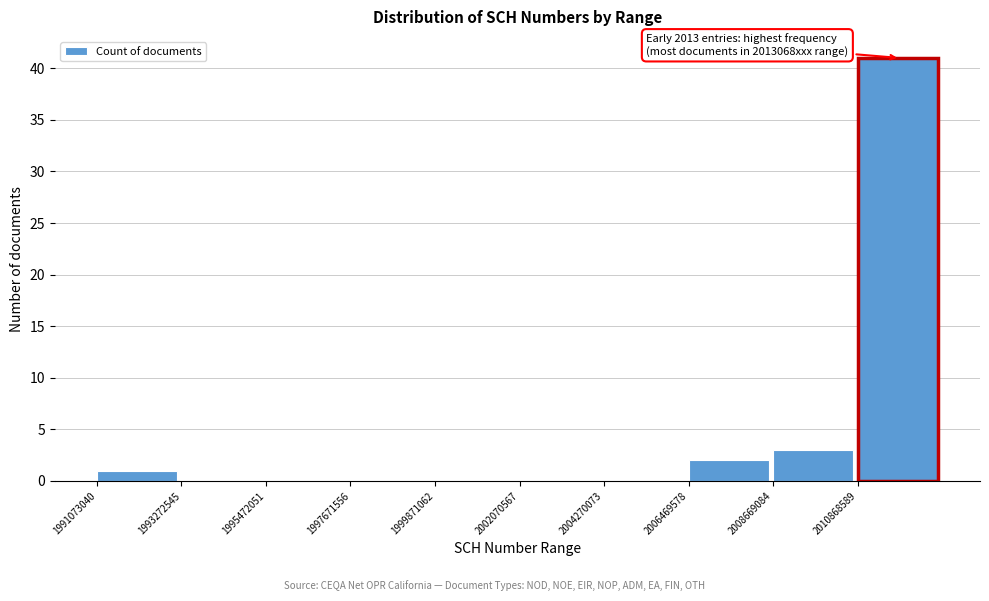

Which range on the x-axis has the tallest bar?

2011000000 to 2013000000